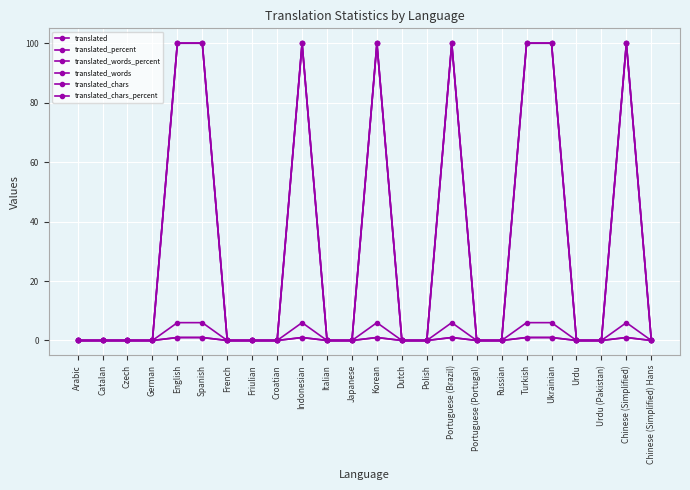

True or false: translated_words_percent and translated_chars cross at least once.

False